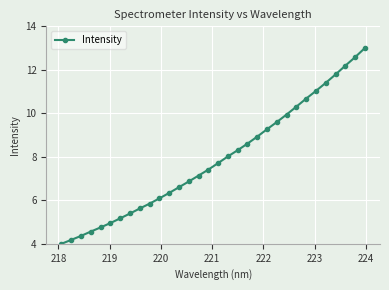

How many lines are shown in the chart?

1